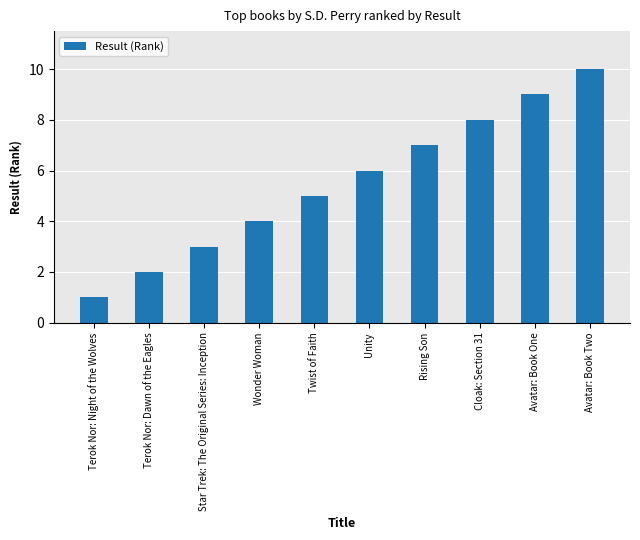

What is the label of the 6th bar from the left?

Unity